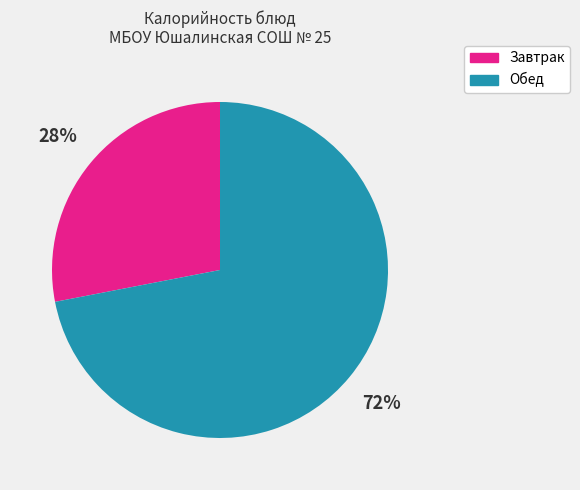

Does any single category account for the majority?

Yes